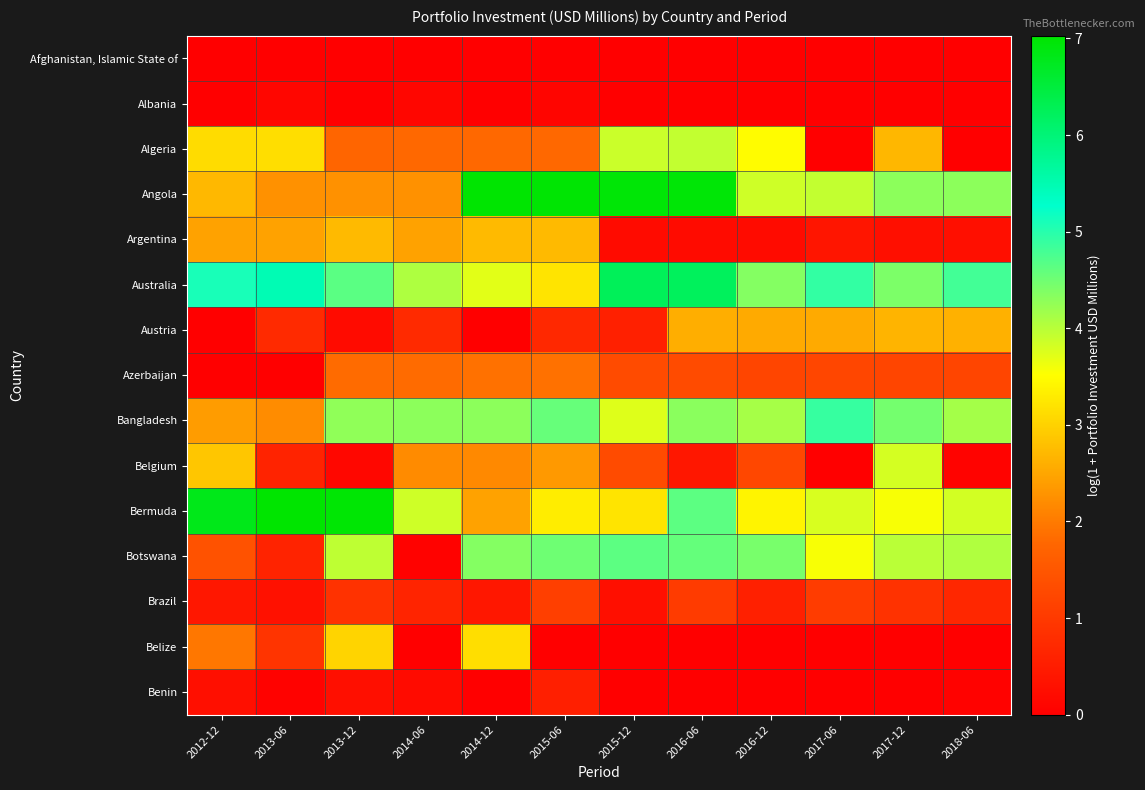

Rank the series at 2016-06 from highest to lowest value.

Angola, Australia, Bermuda, Botswana, Bangladesh, Algeria, Austria, Azerbaijan, Brazil, Belgium, Argentina, Belize, Afghanistan, Islamic State of, Albania, Benin